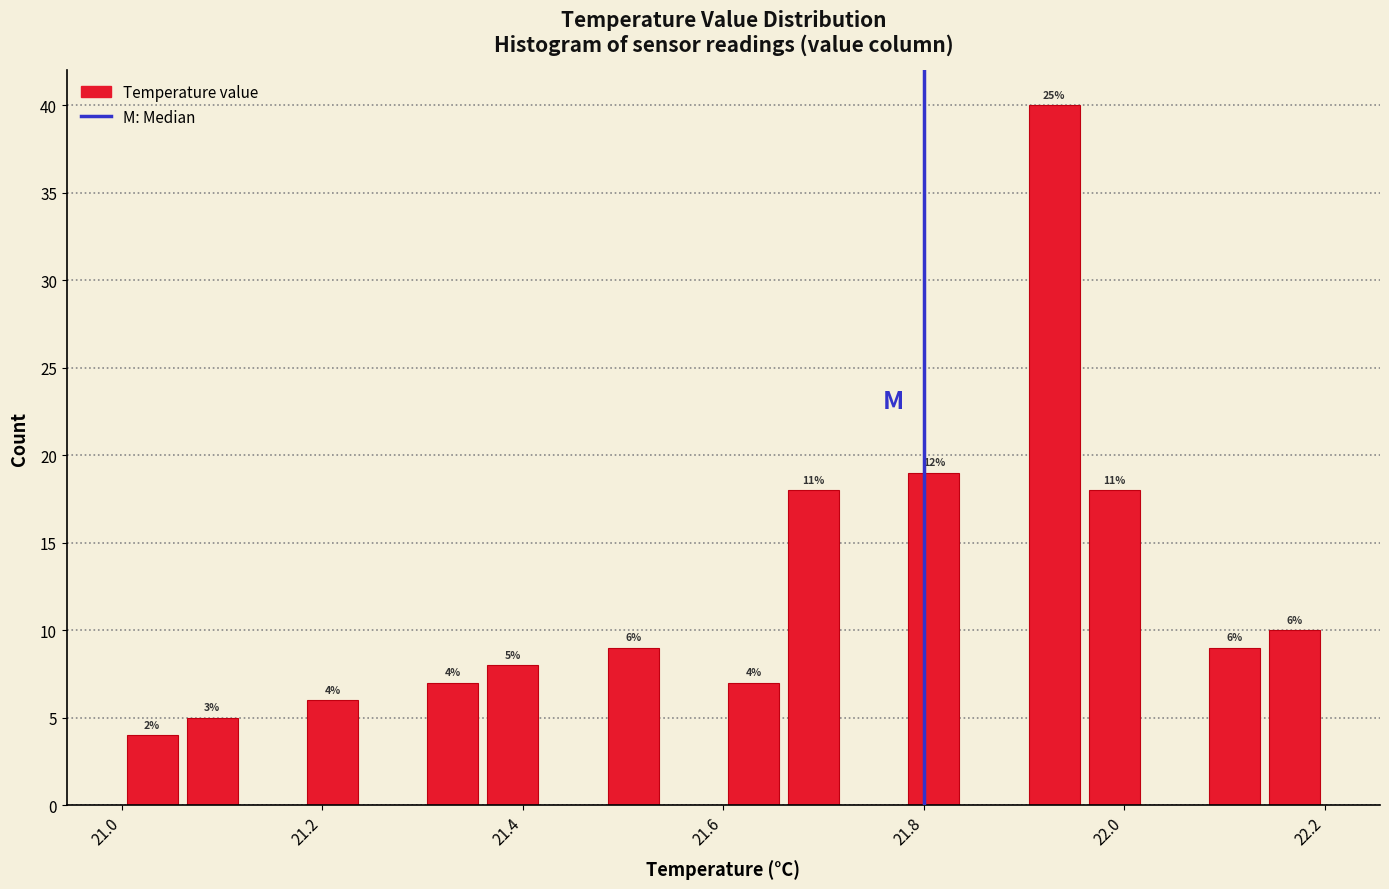

Read against the x-axis, roughly where is the centre of the tallest bar?

21.94